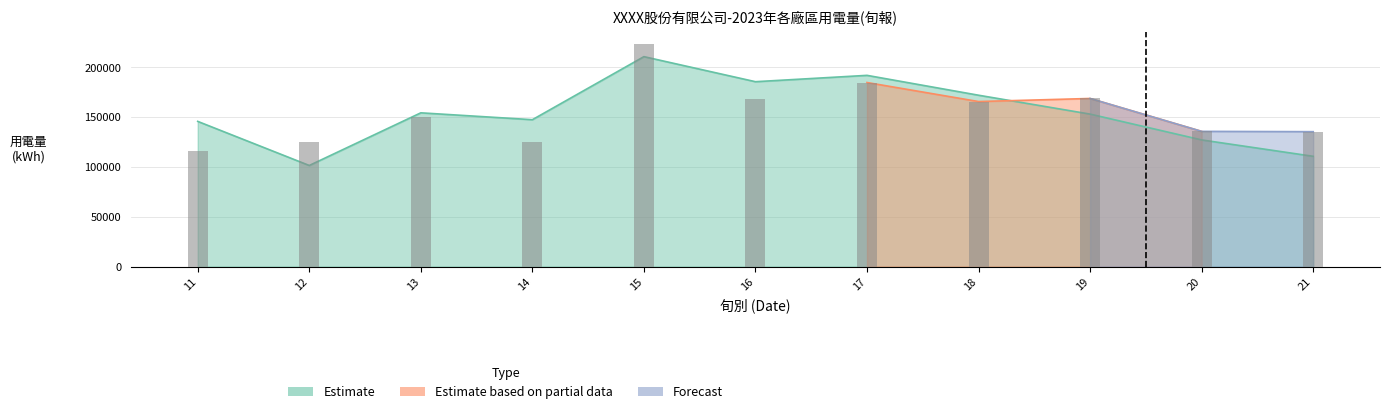

List the labels in order of value, smallest first.

12, 21, 20, 11, 14, 19, 13, 18, 16, 17, 15